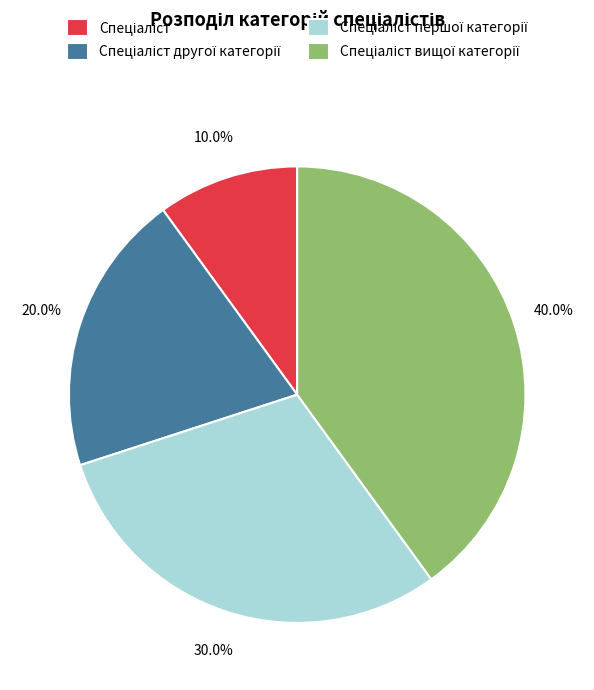

Is there a majority slice in this chart?

No